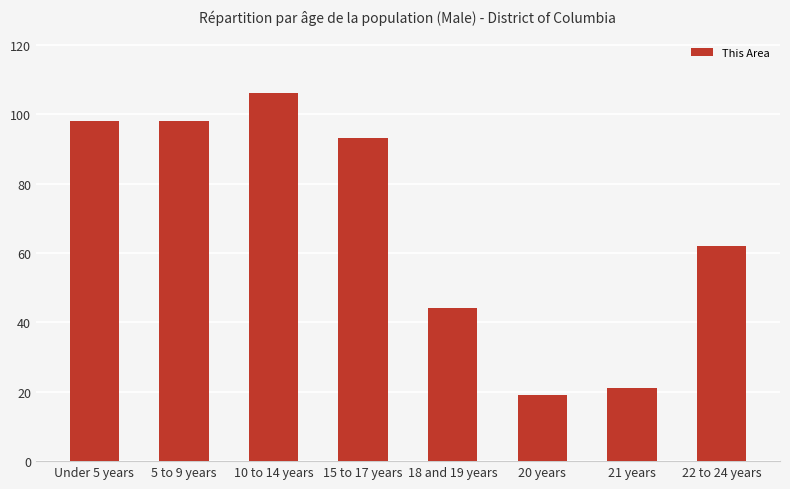

Is it true that the value at 18 and 19 years is 44?

True